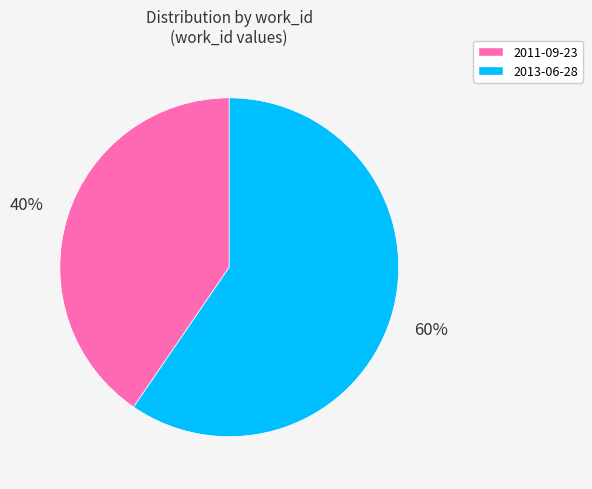

Is it true that 2013-06-28 is 66% of the pie?

False